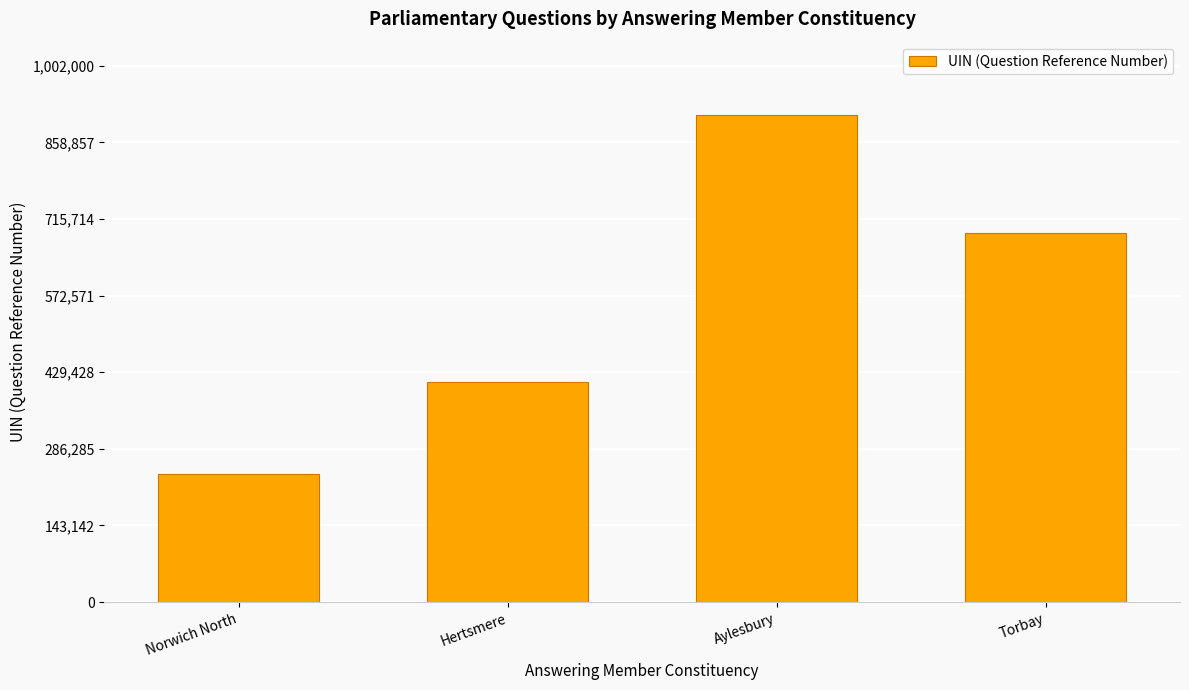

What is the greatest value displayed?

910481.5